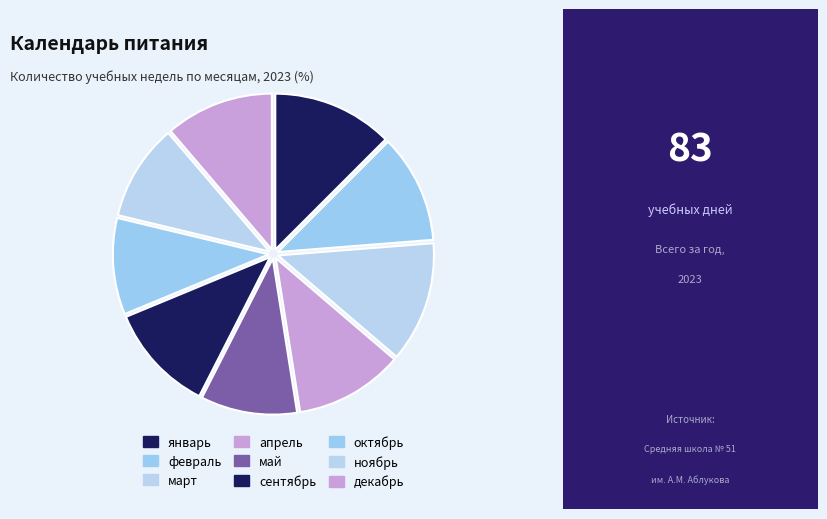

Which category has the biggest portion of the pie?

январь